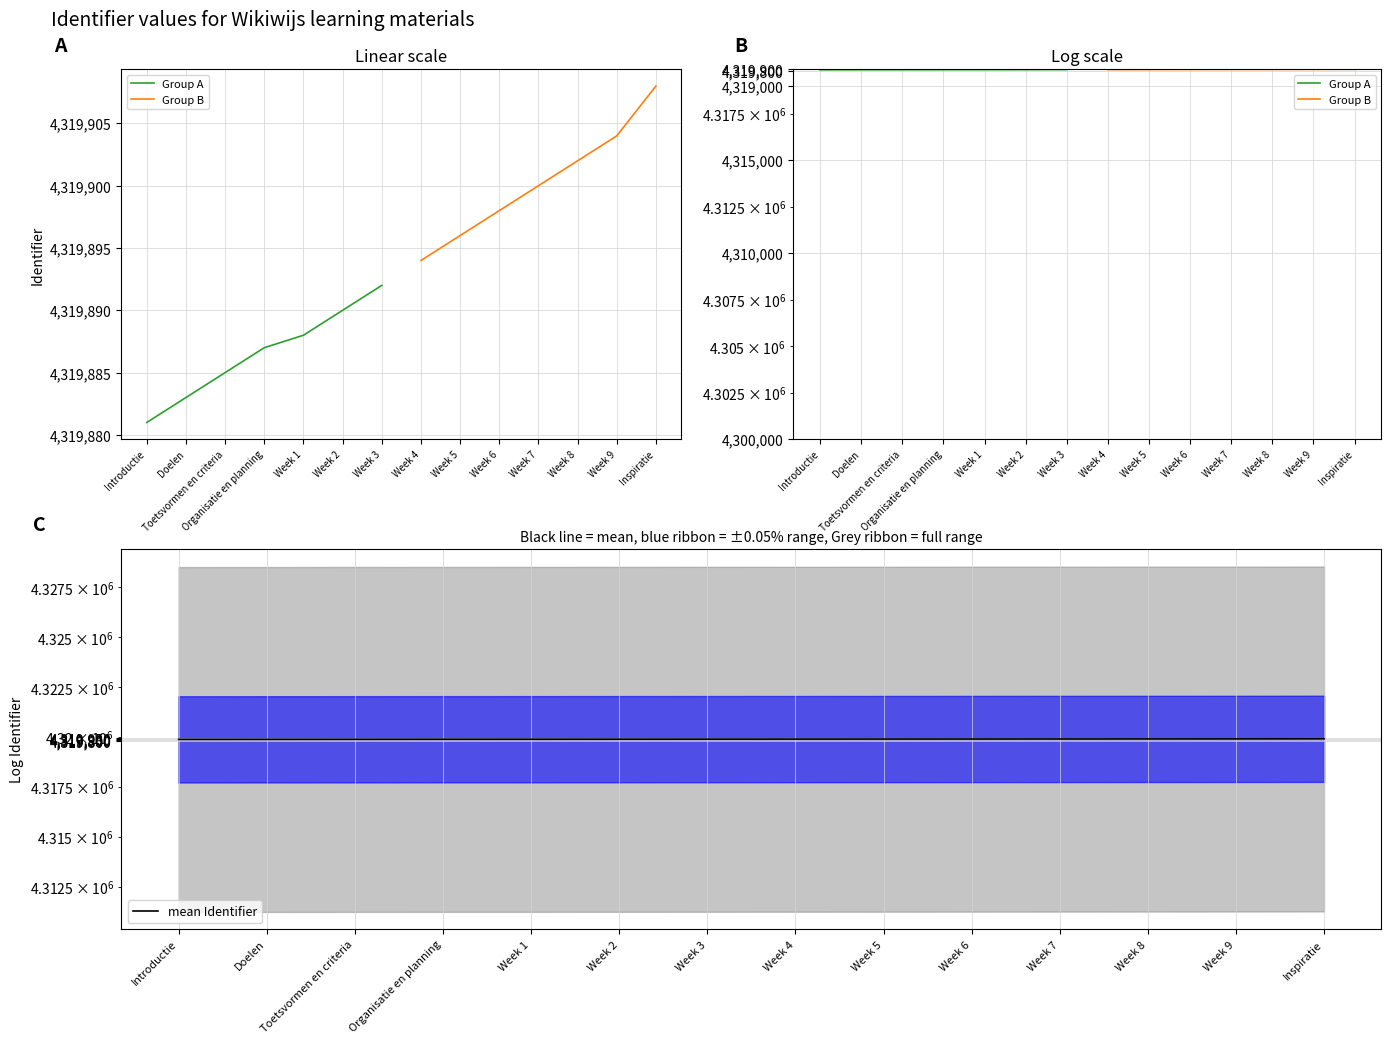

What is the minimum value shown in the chart?

4319881